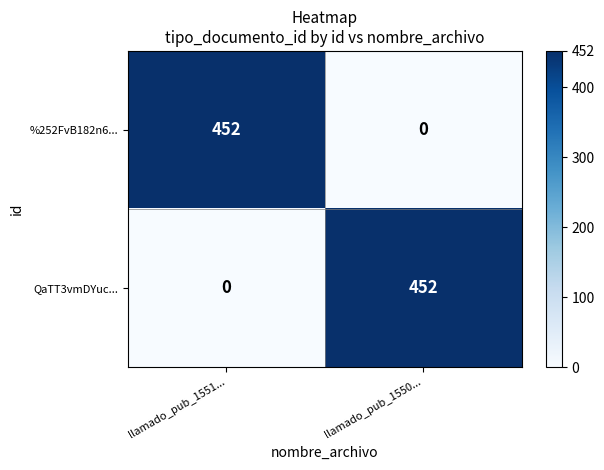

What is the difference between the maximum and minimum values in the %252FvB182n6... series?

452